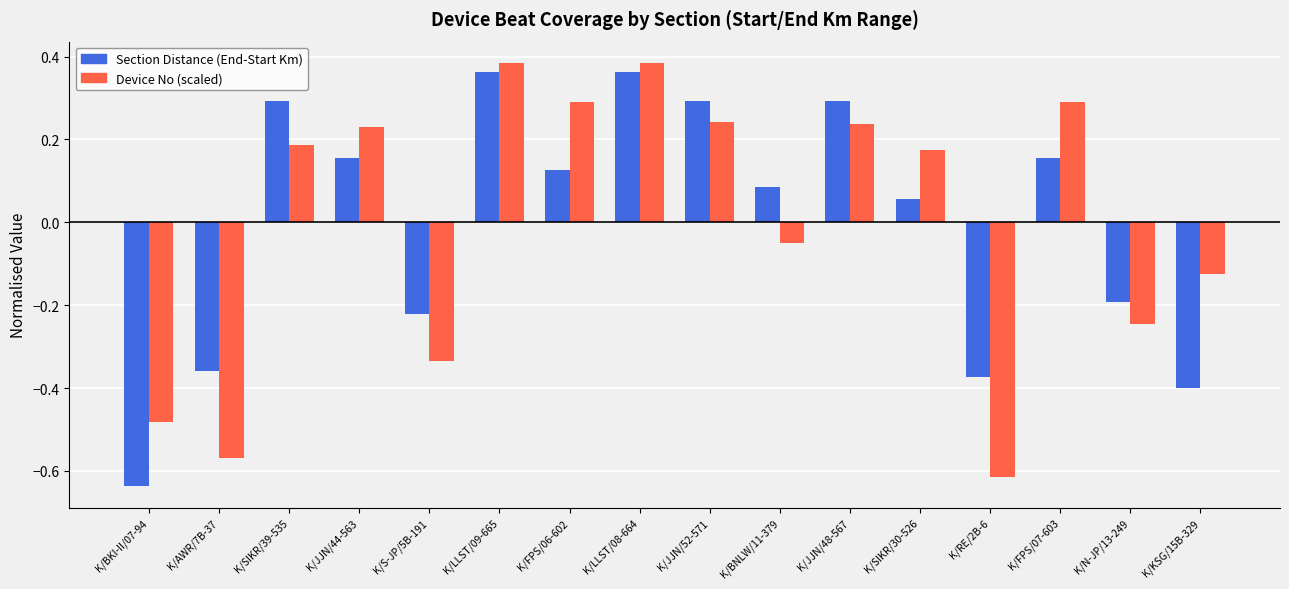

The Section Distance (End-Start Km) series shows -0.4 at K/RE/2B-6. True or false?

True